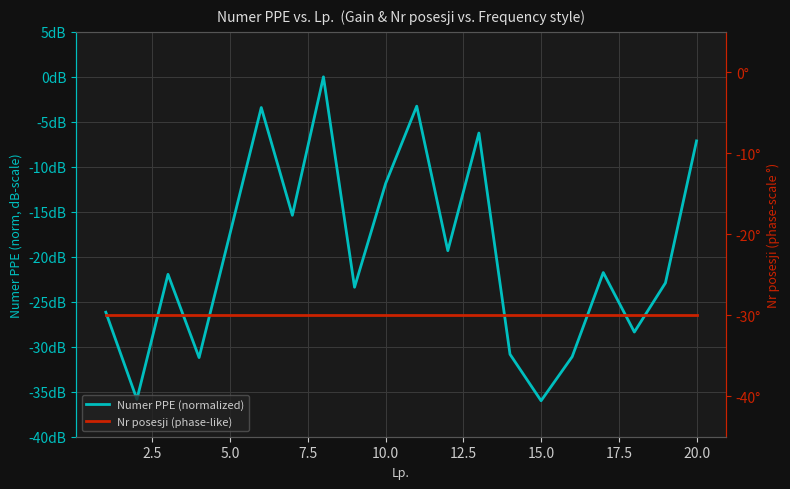

How many lines are shown in the chart?

2